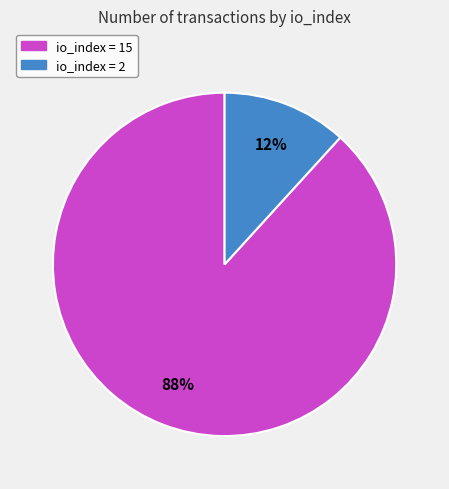

What percentage is the io_index = 15 slice, to the nearest percent?

88%